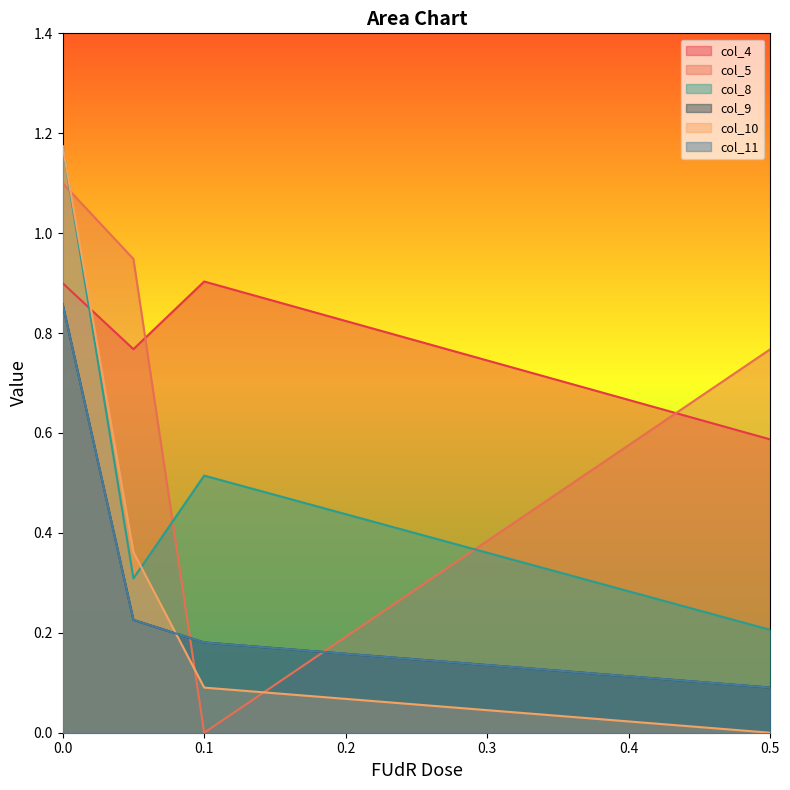

Count the col_8 values in the range 0 to 1.

3